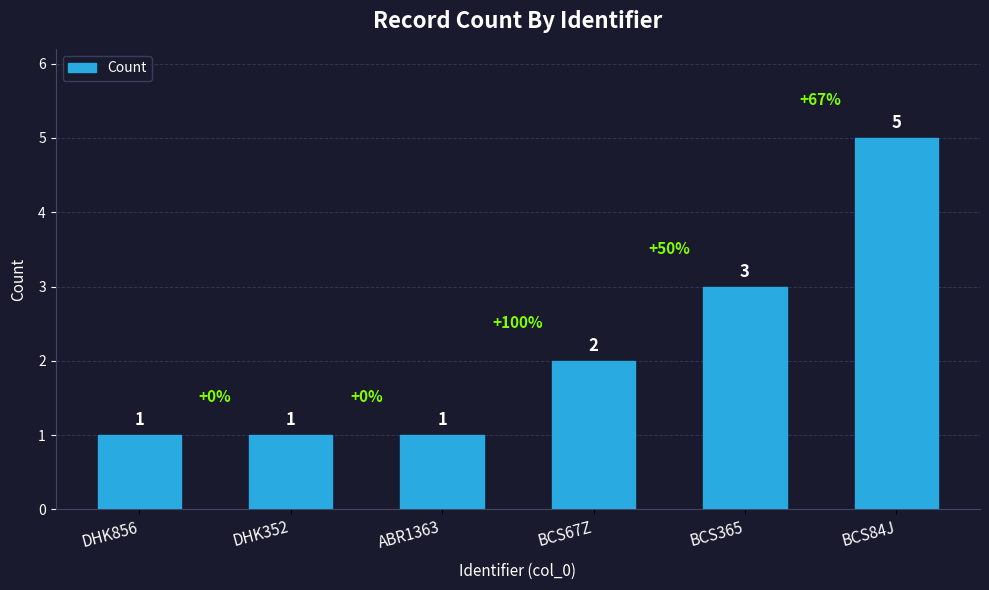

Are the bars grouped side by side (vs. stacked)?

No